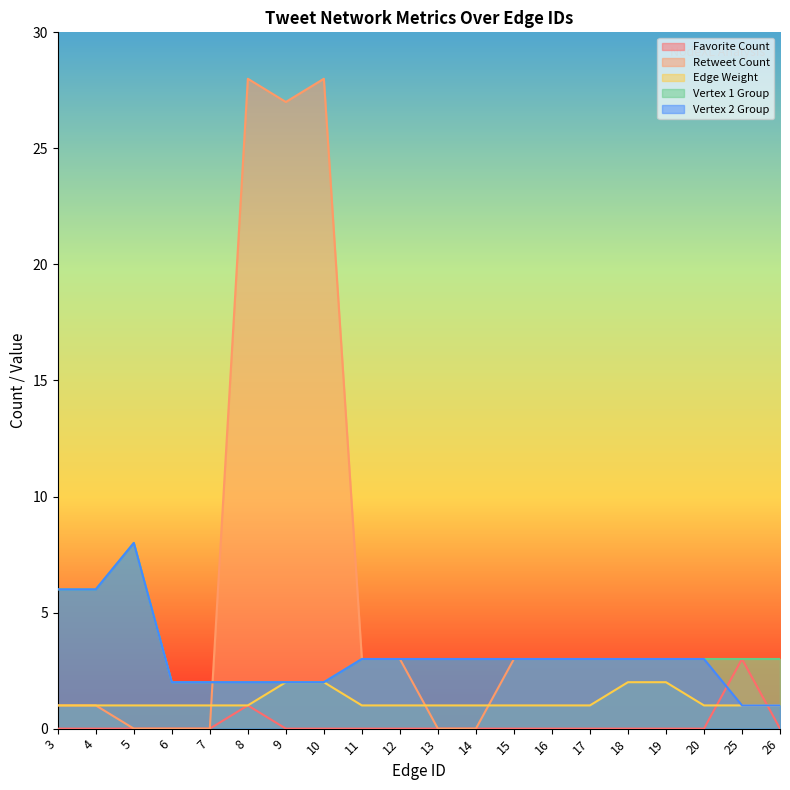

Which series has the largest total across all categories?

Retweet Count